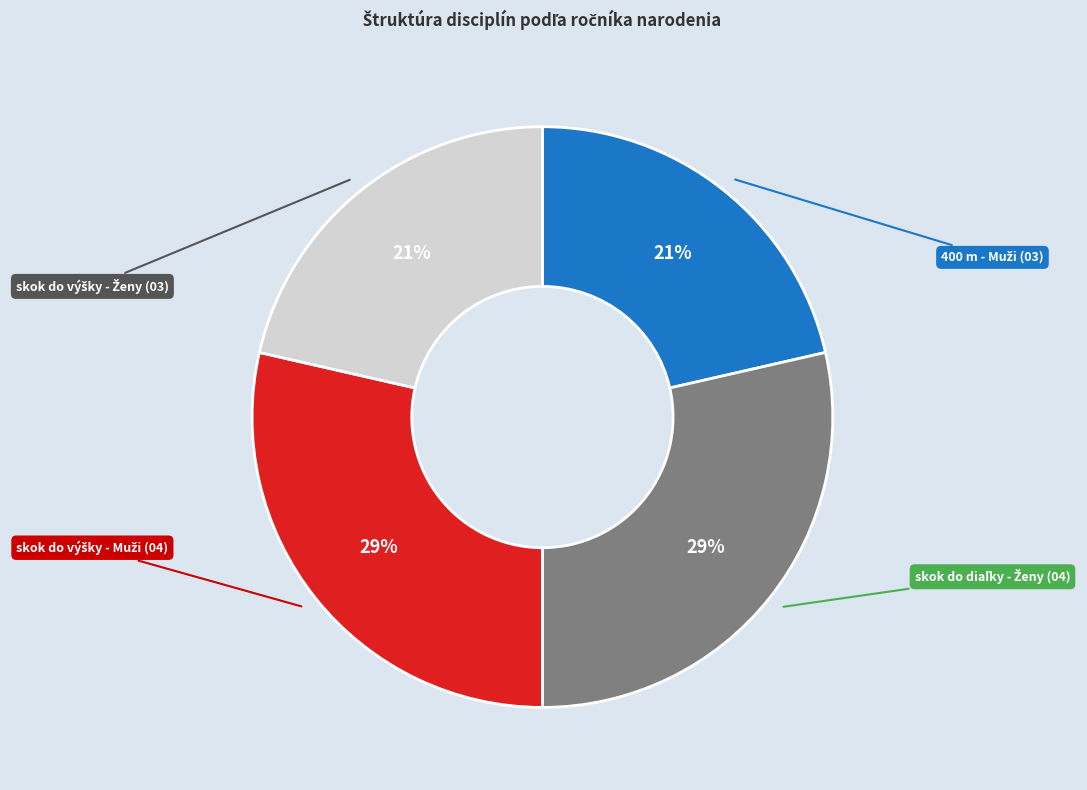

Is there a majority slice in this chart?

No